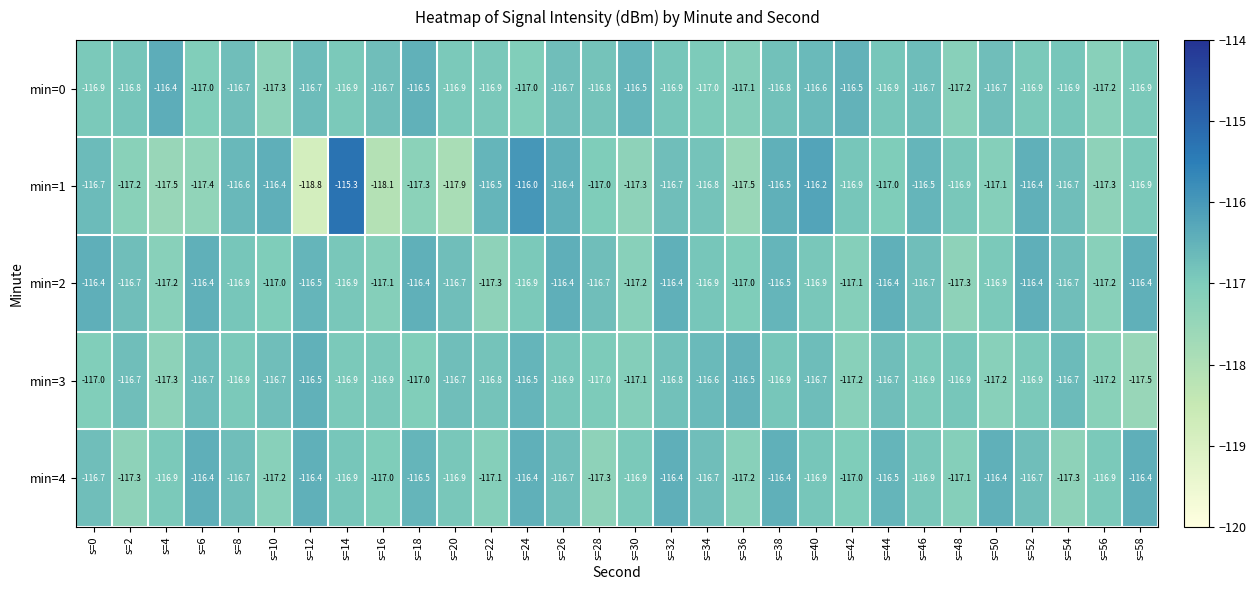

Which category has the highest value in the min=1 series?

s=14